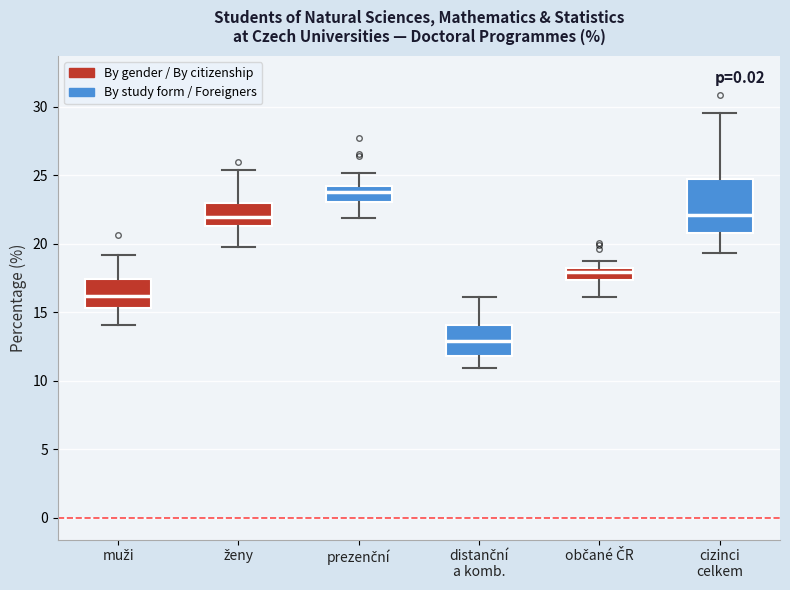

Comparing the boxes themselves (not the whiskers), which one is the tallest?

cizinci celkem